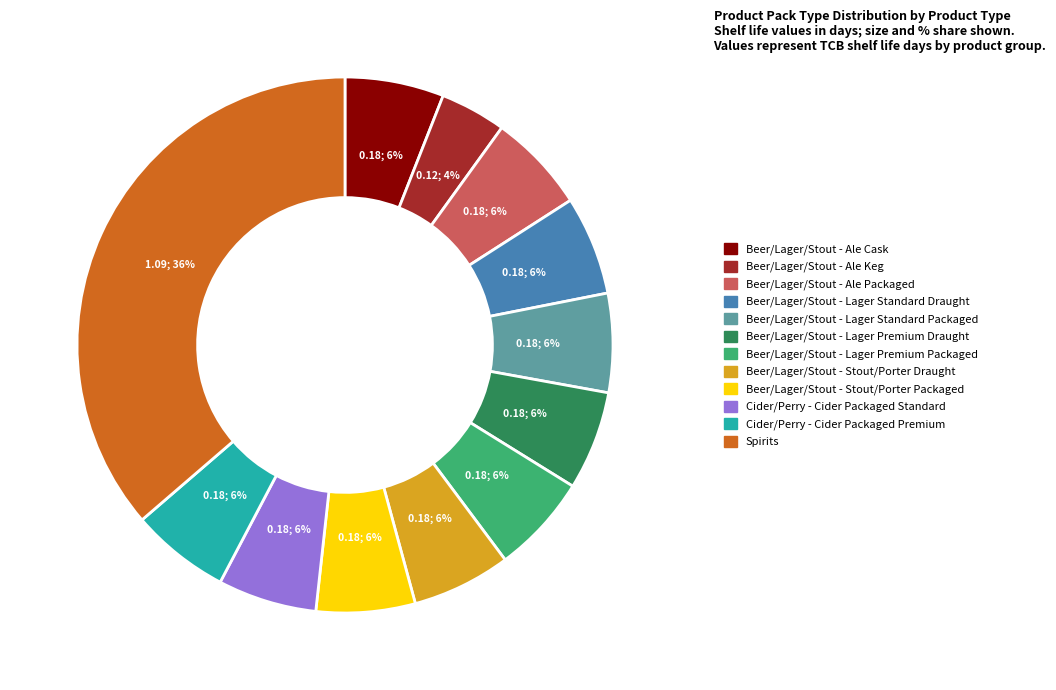

How many slices are in this pie chart?

12